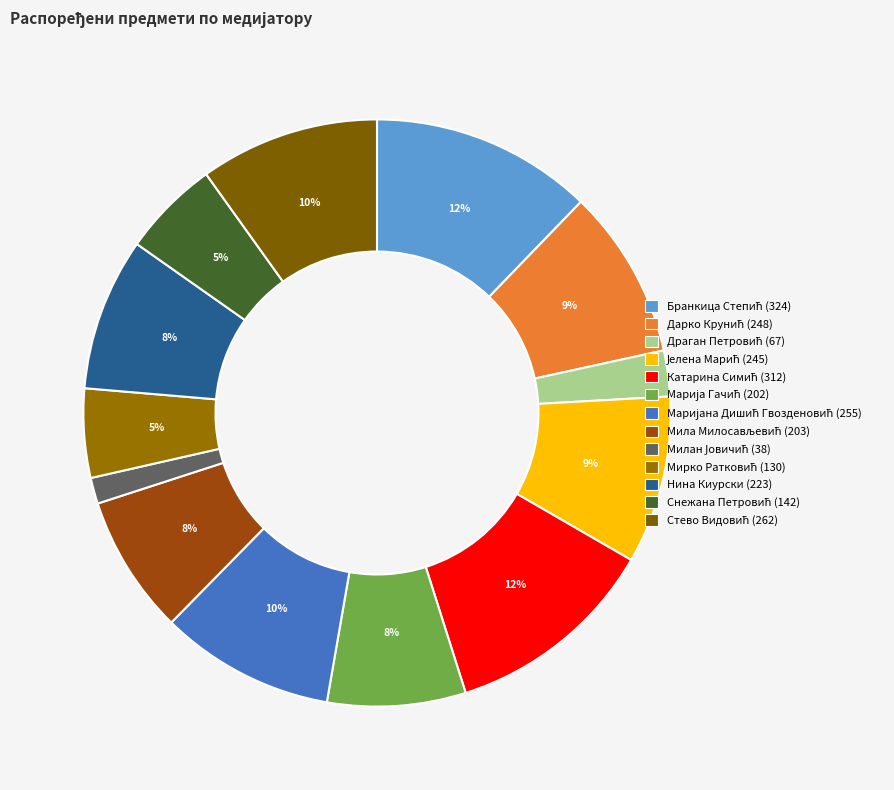

What is the change in value from Снежана Петровић to Стево Видовић?

+120